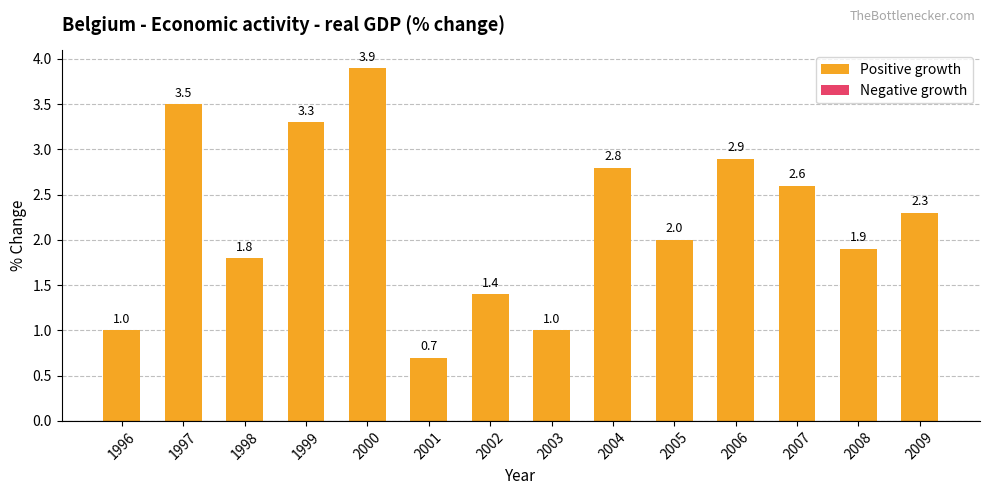

What is the value of the 5th bar from the left?

3.9